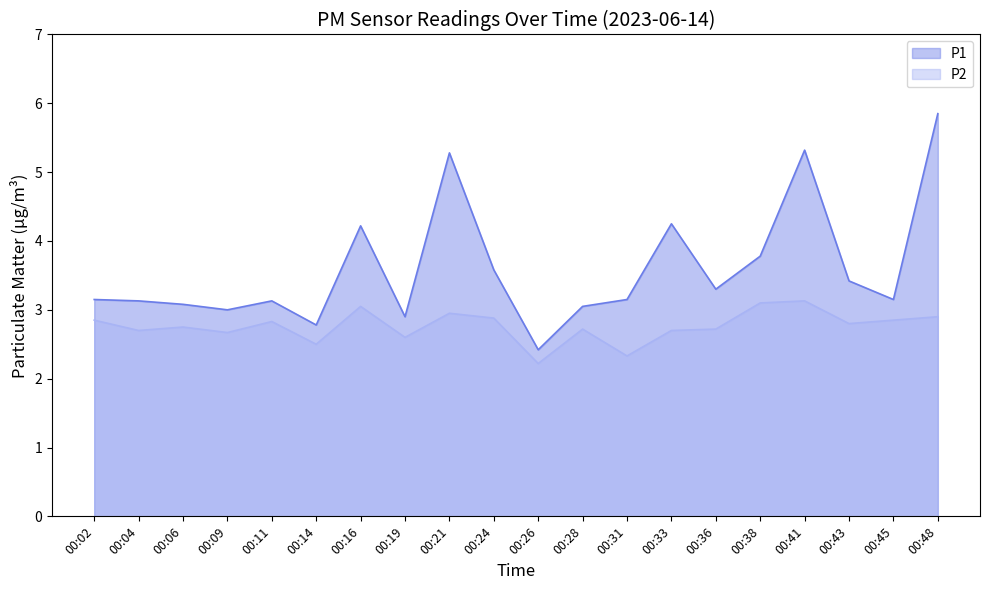

How many values in the P1 series exceed 3?

16